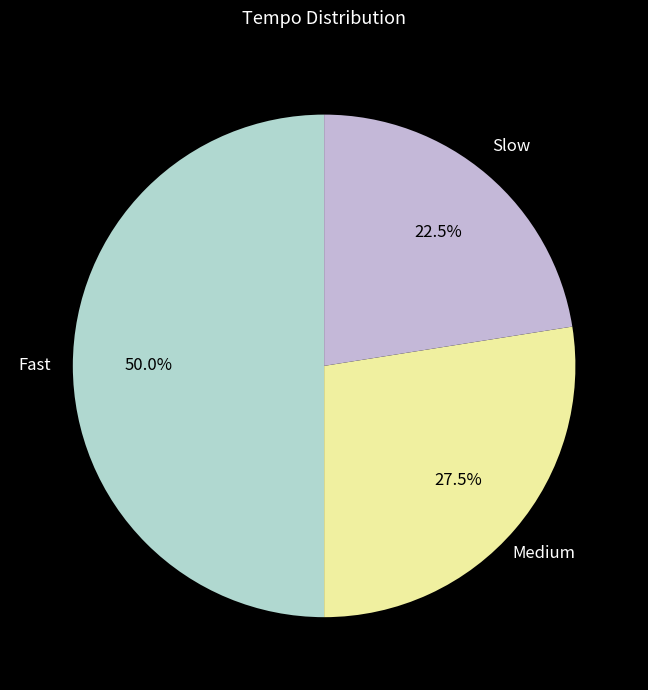

To the nearest percent, what is the average slice percentage?

33%